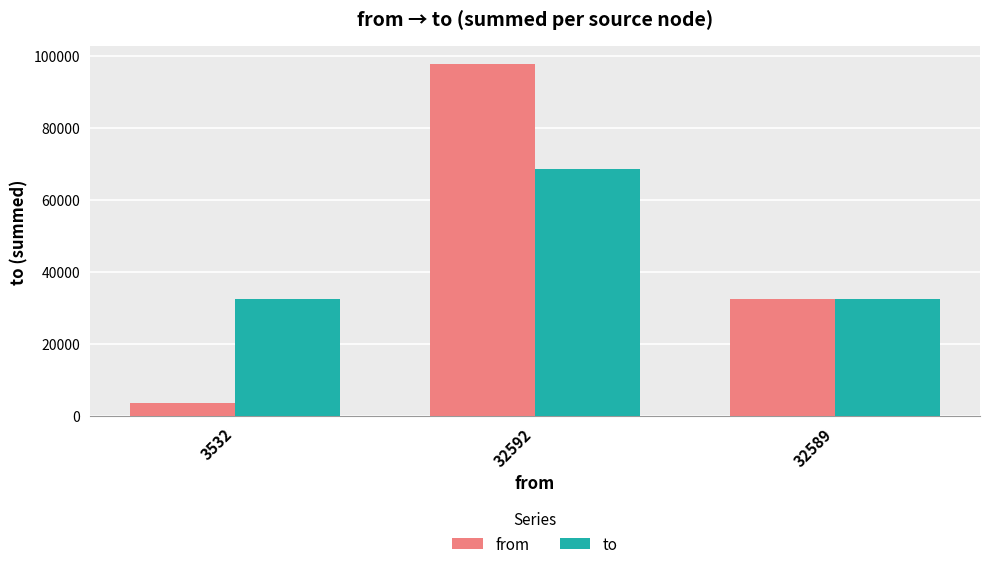

Are the bars grouped side by side (vs. stacked)?

Yes